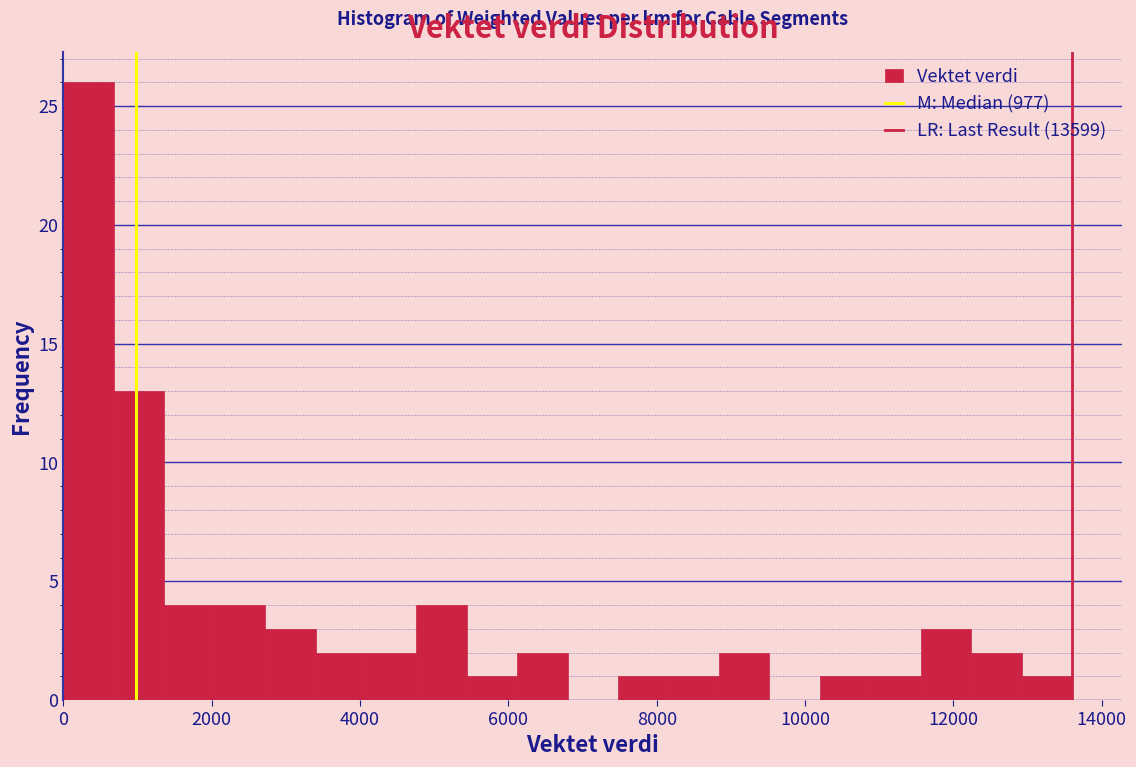

Around what value on the x-axis is the tallest bar? Give the approximate position of its centre, as read against the axis.

400